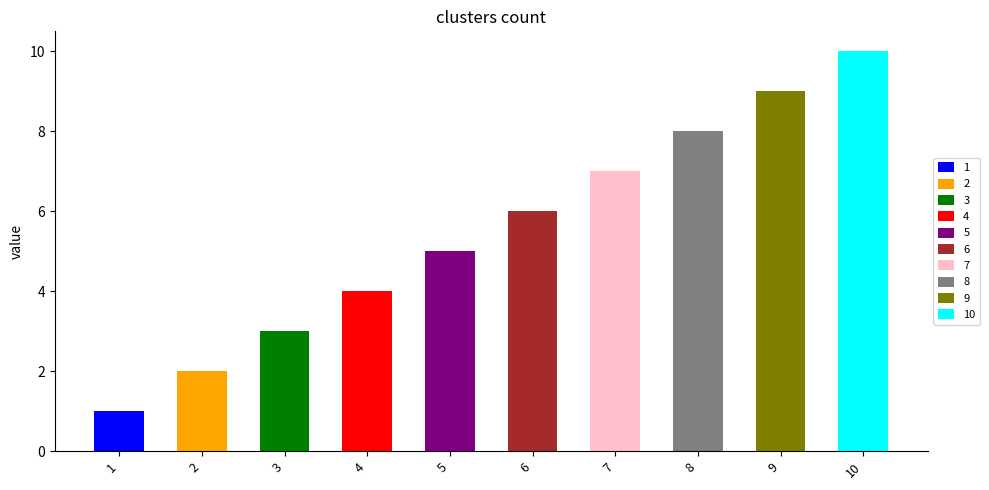

What is the average value?

6